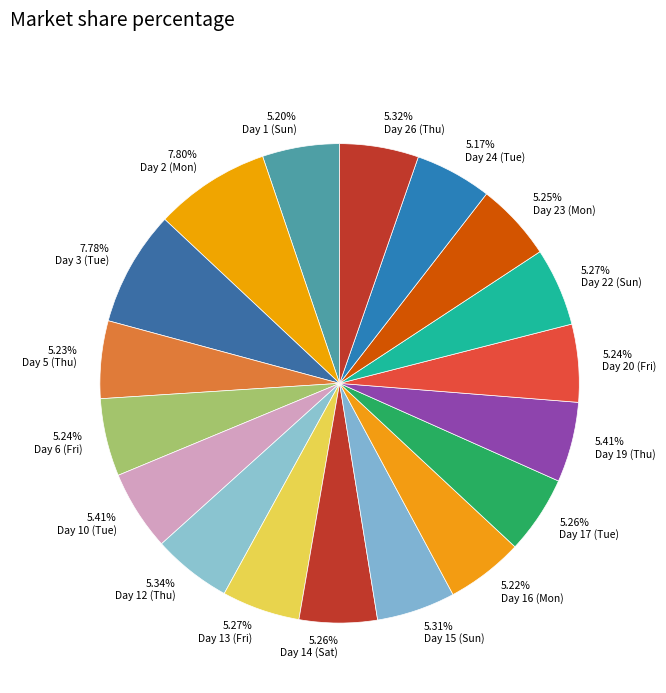

Is the sum of 5.34% Day 12 (Thu) and 7.80% Day 2 (Mon) greater than half?

No